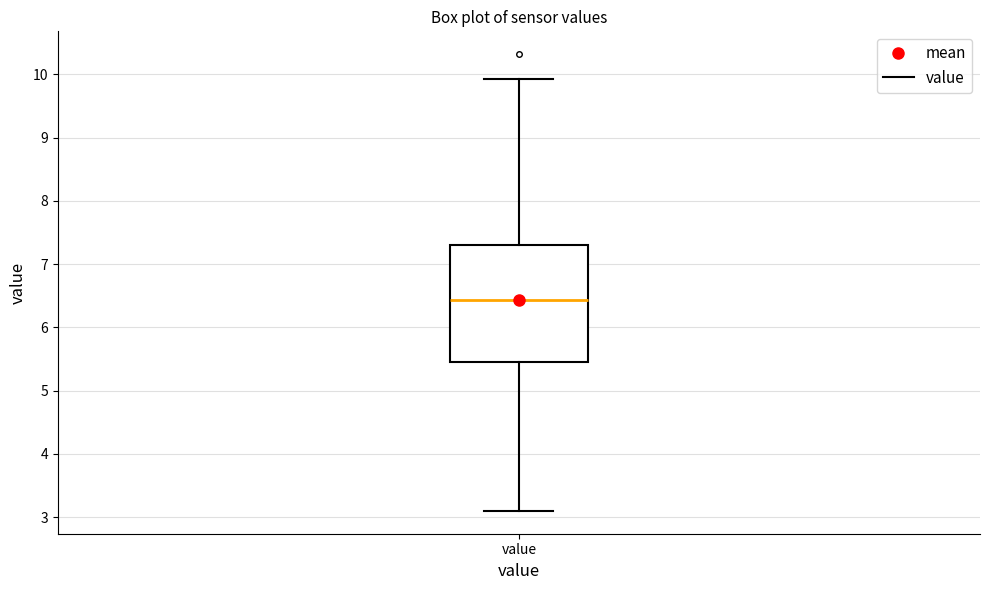

Transcribe this box plot: give where the median line is, the range the box spans, and where the two whiskers end, as read against the y-axis. The values are not printed on the chart, so give them approximately, as read against the axis.

median 6.4, box 5.4 to 7.3, whiskers 3.1 to 9.9